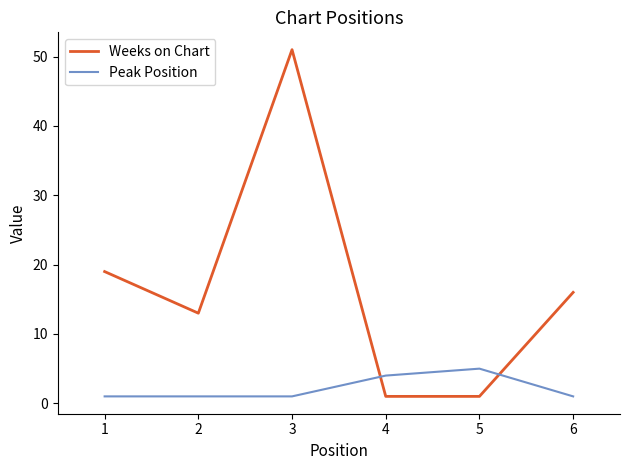

What is the difference between the maximum and second lowest values in the Weeks on Chart series?

50